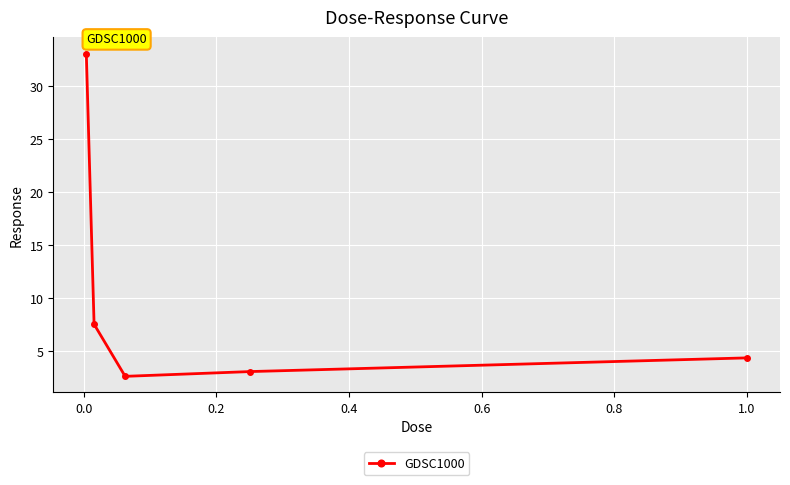

Does the chart display data point markers on the line(s)?

Yes